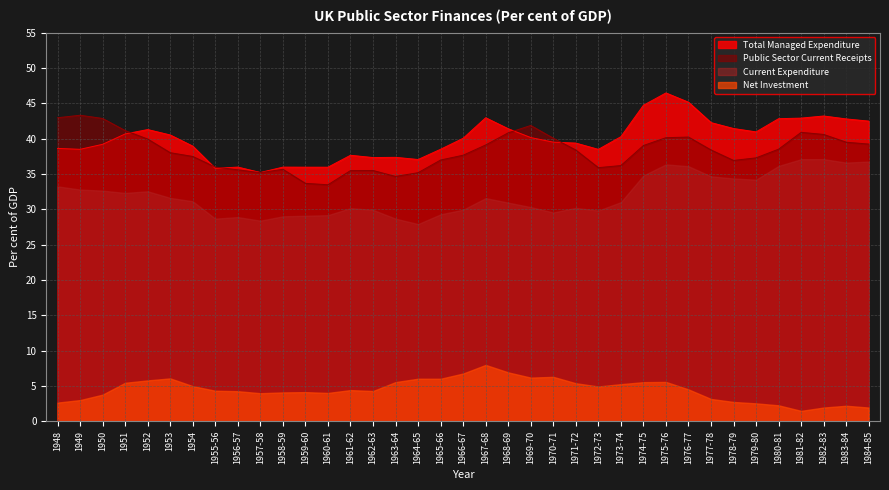

How many data points does each series have?

37